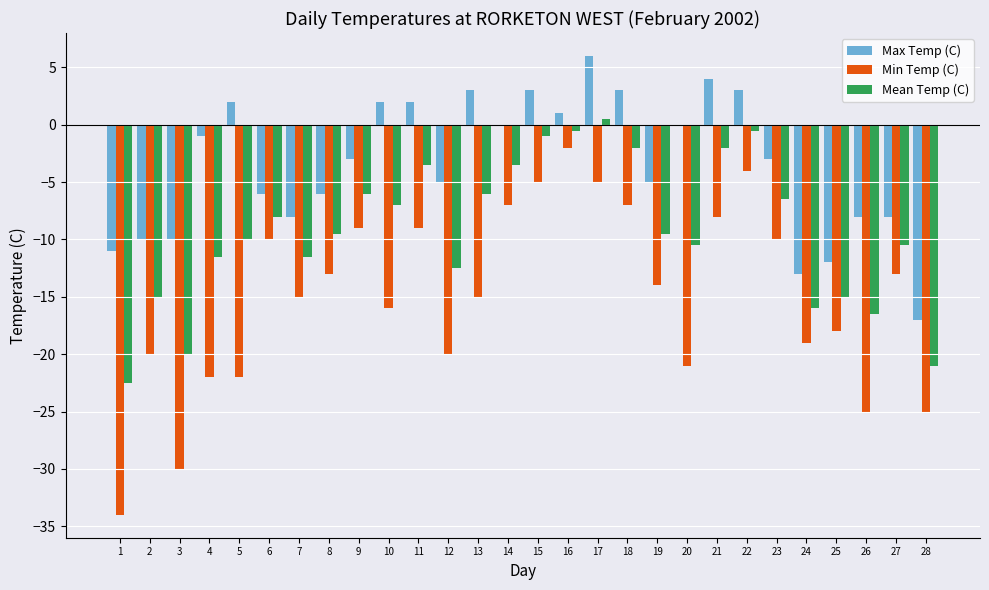

Which label corresponds to the largest value in the chart?

17